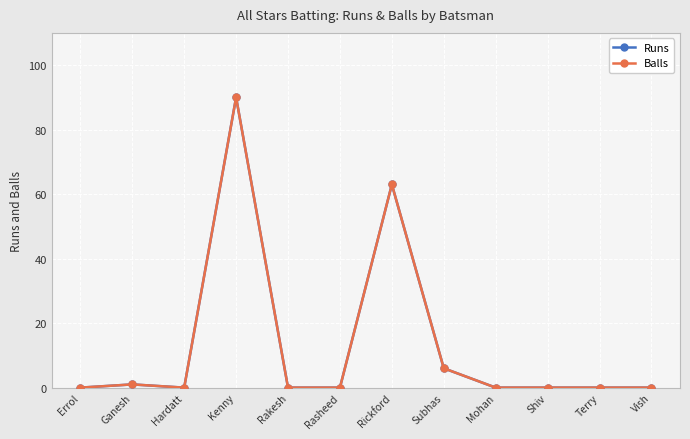

What is the average value of the Balls series?

13